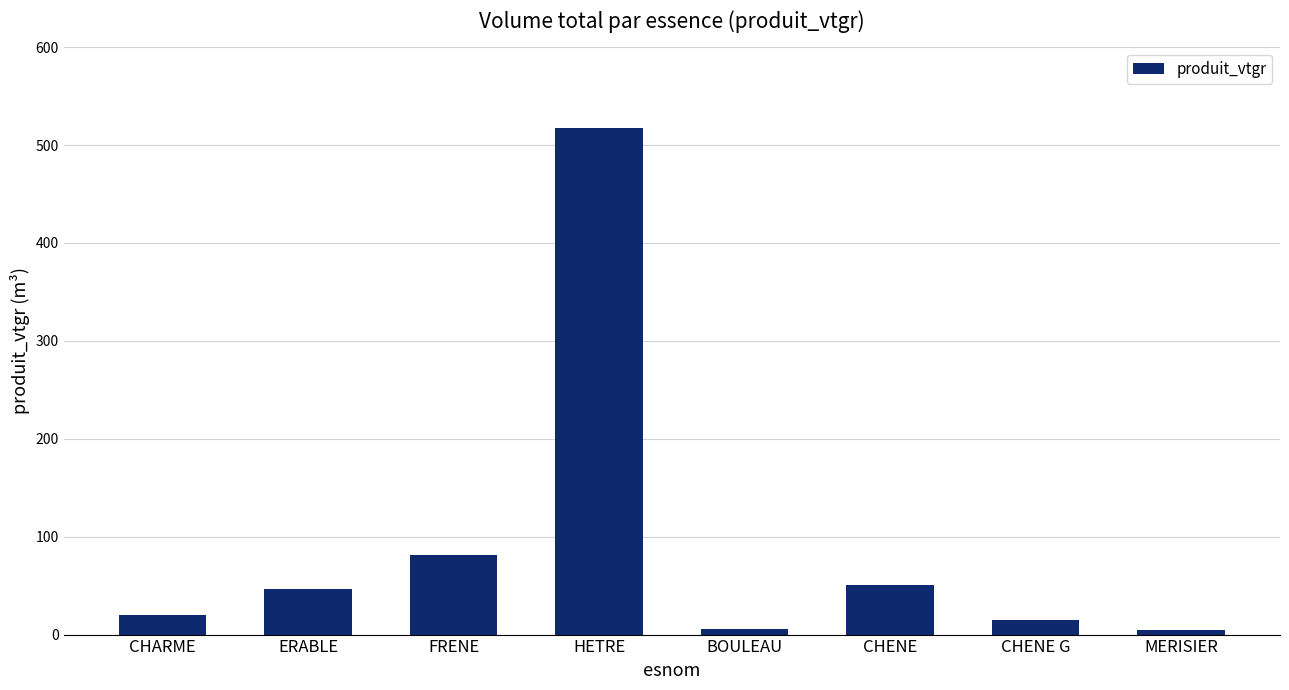

Are the bars grouped side by side (vs. stacked)?

No